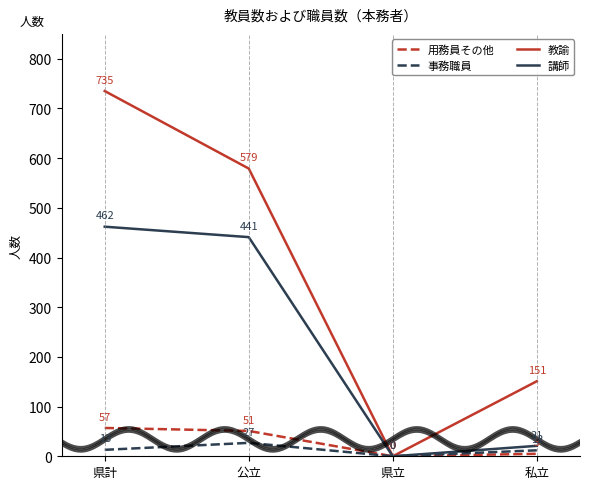

At which category does 講師 reach its first local valley?

県立